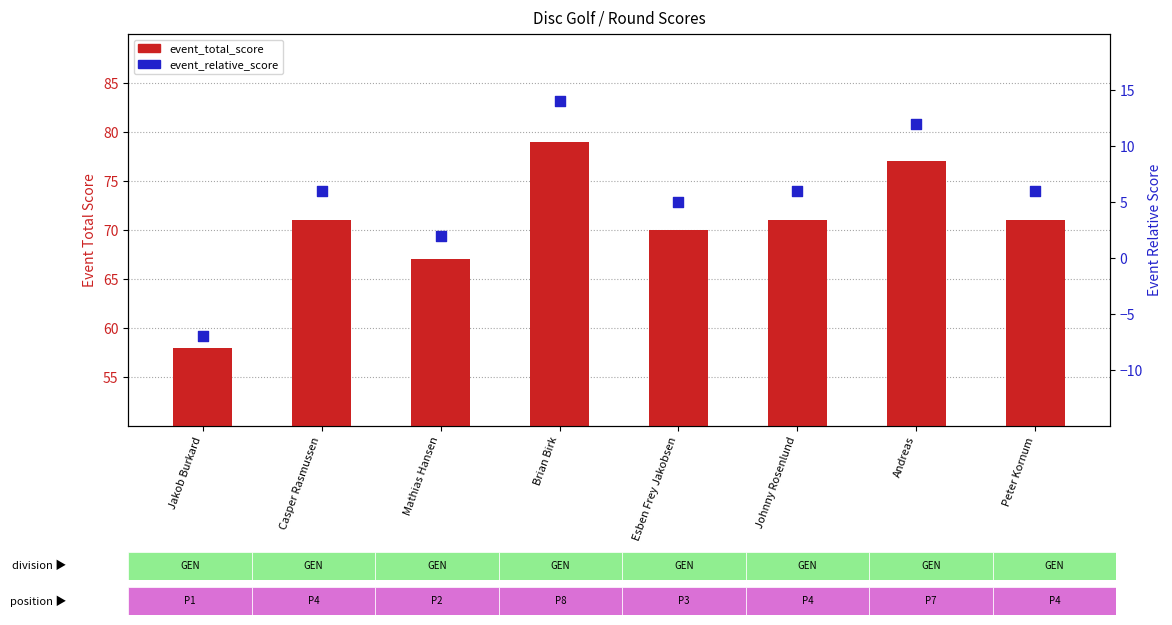

Which series has the largest total across all categories?

event_total_score